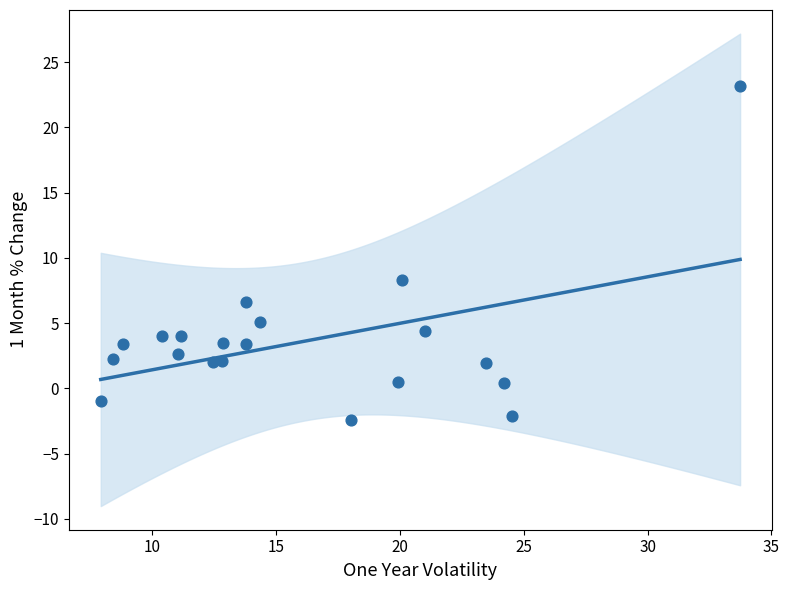

What is the range of X values (max minus min)?

25.8